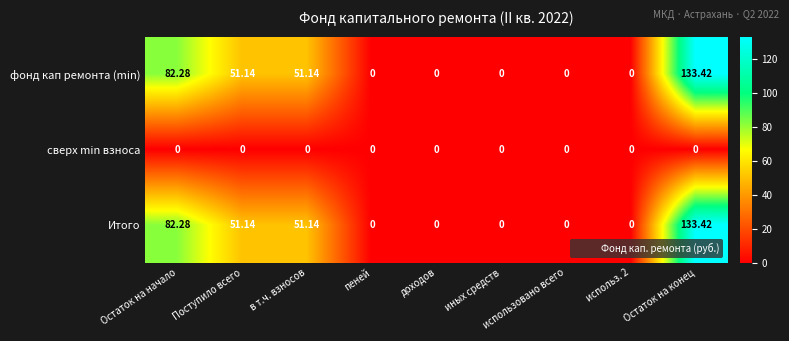

Is the value of сверх min взноса at доходов greater than the value of Итого at в т.ч. взносов?

No